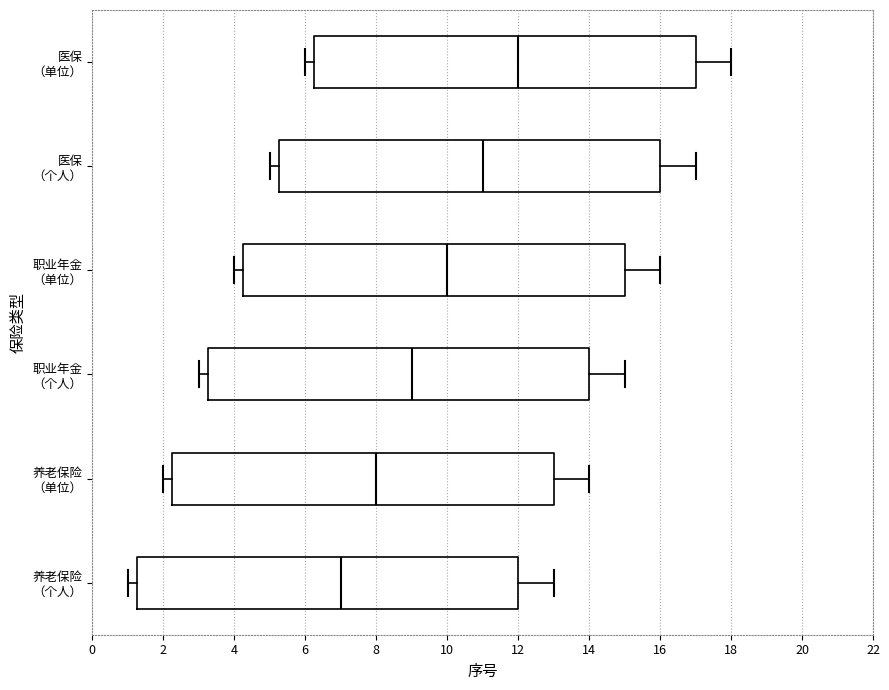

Reading bottom to top, transcribe this box plot: for each box, give where its median line is, the range the box spans, and where its two whiskers end, as read against the x-axis. The values are not printed on the chart, so give them approximately, as read against the axis.

养老保险 （个人）: median 7.0, box 1.2 to 12.0, whiskers 1.0 to 13.0
养老保险 （单位）: median 8.0, box 2.2 to 13.0, whiskers 2.0 to 14.0
职业年金 （个人）: median 9.0, box 3.2 to 14.0, whiskers 3.0 to 15.0
职业年金 （单位）: median 10.0, box 4.2 to 15.0, whiskers 4.0 to 16.0
医保 （个人）: median 11.0, box 5.2 to 16.0, whiskers 5.0 to 17.0
医保 （单位）: median 12.0, box 6.2 to 17.0, whiskers 6.0 to 18.0